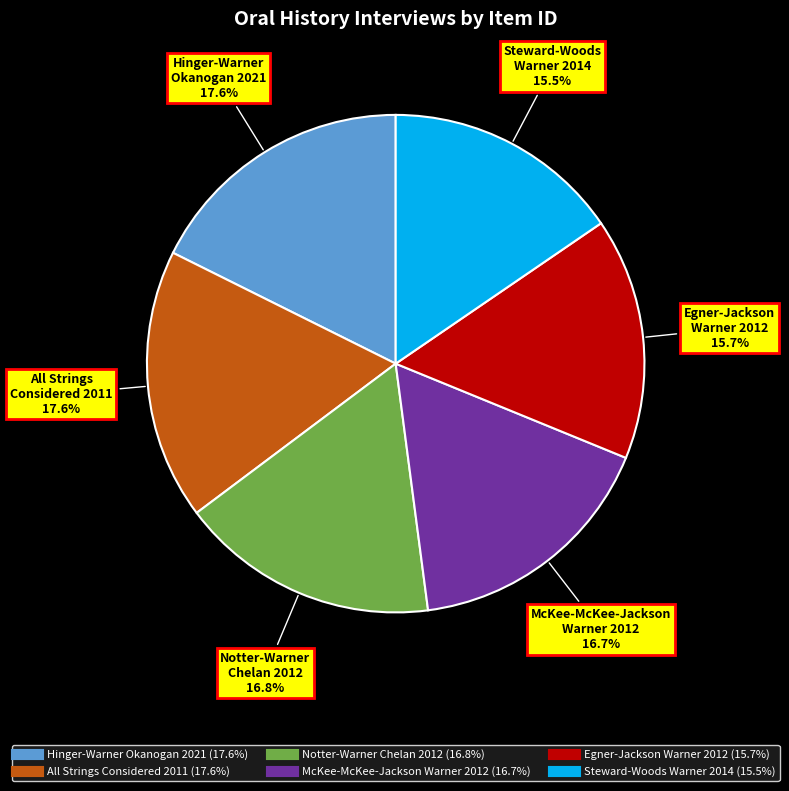

Between Egner-Jackson Warner 2012 and Hinger-Warner Okanogan 2021, which is larger?

Hinger-Warner Okanogan 2021